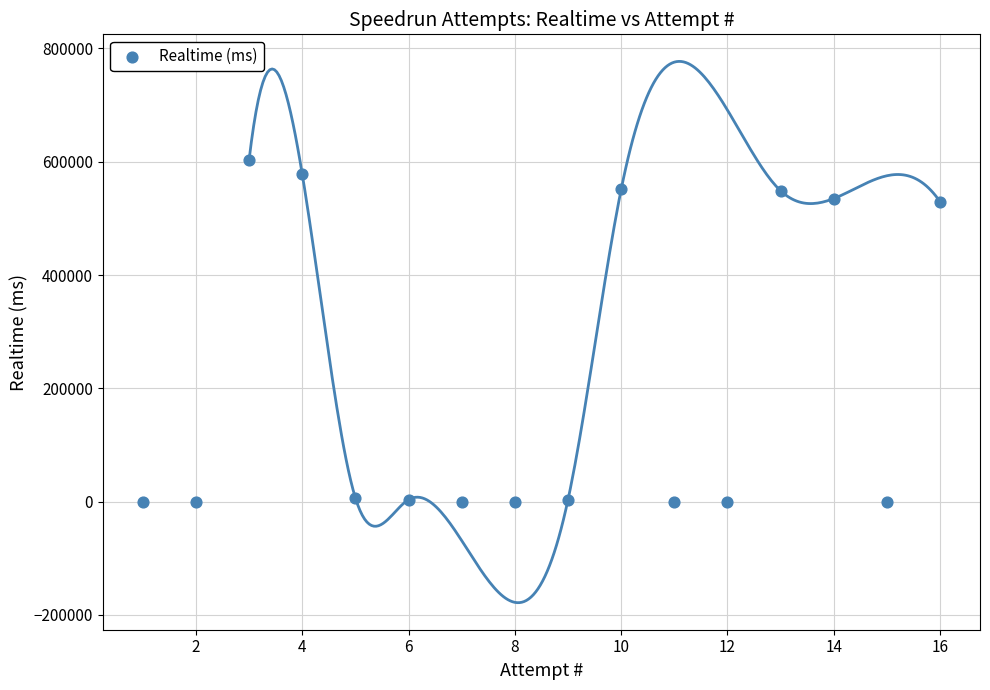

What is the range of X values (max minus min)?

15